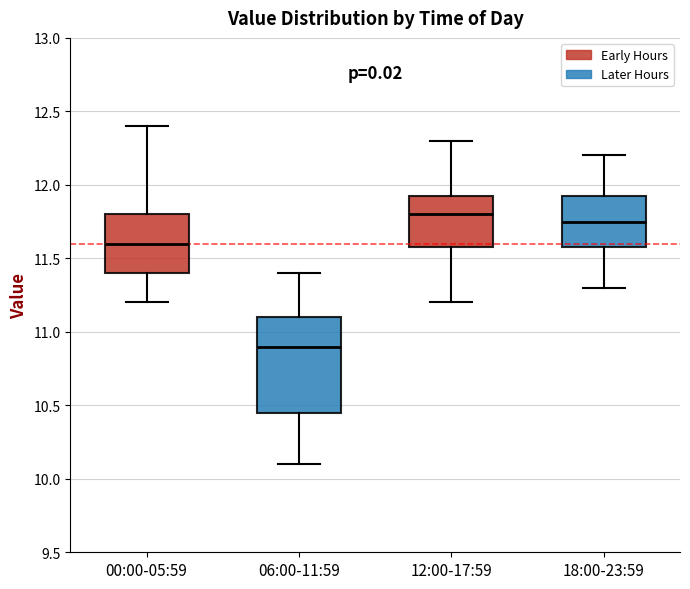

Where is the lower edge of the box for 00:00-05:59 on the y-axis? The values are not printed on the chart, so give them approximately, as read against the axis.

11.40